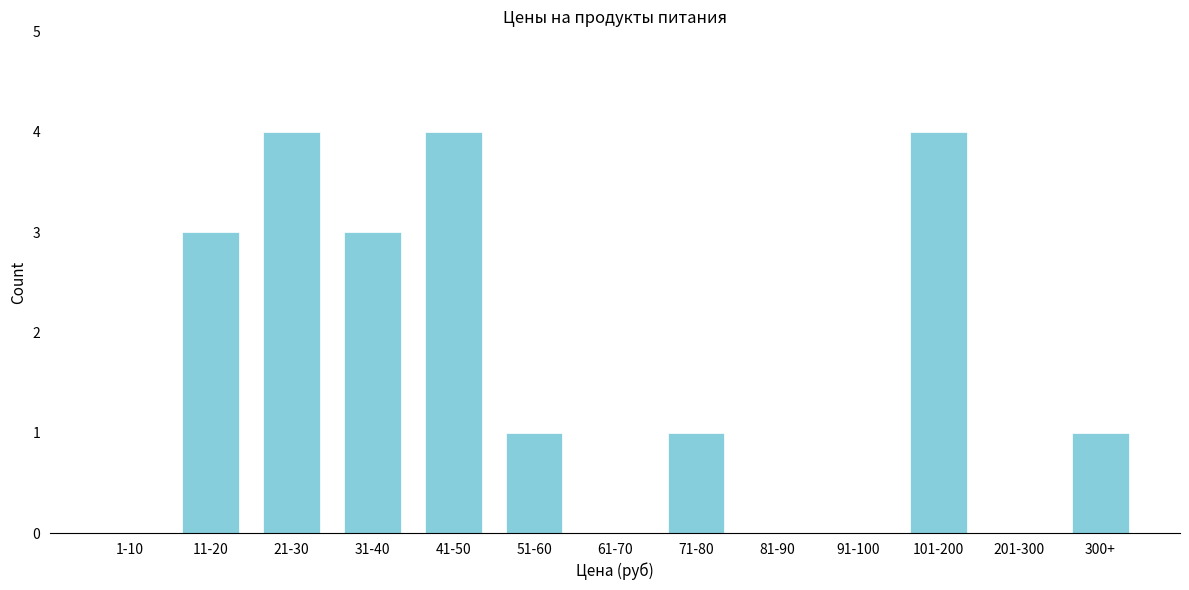

Reading right to left, transcribe all the data shown in this chart.

300+=1	201-300=0	101-200=4	91-100=0	81-90=0	71-80=1	61-70=0	51-60=1	41-50=4	31-40=3	21-30=4	11-20=3	1-10=0